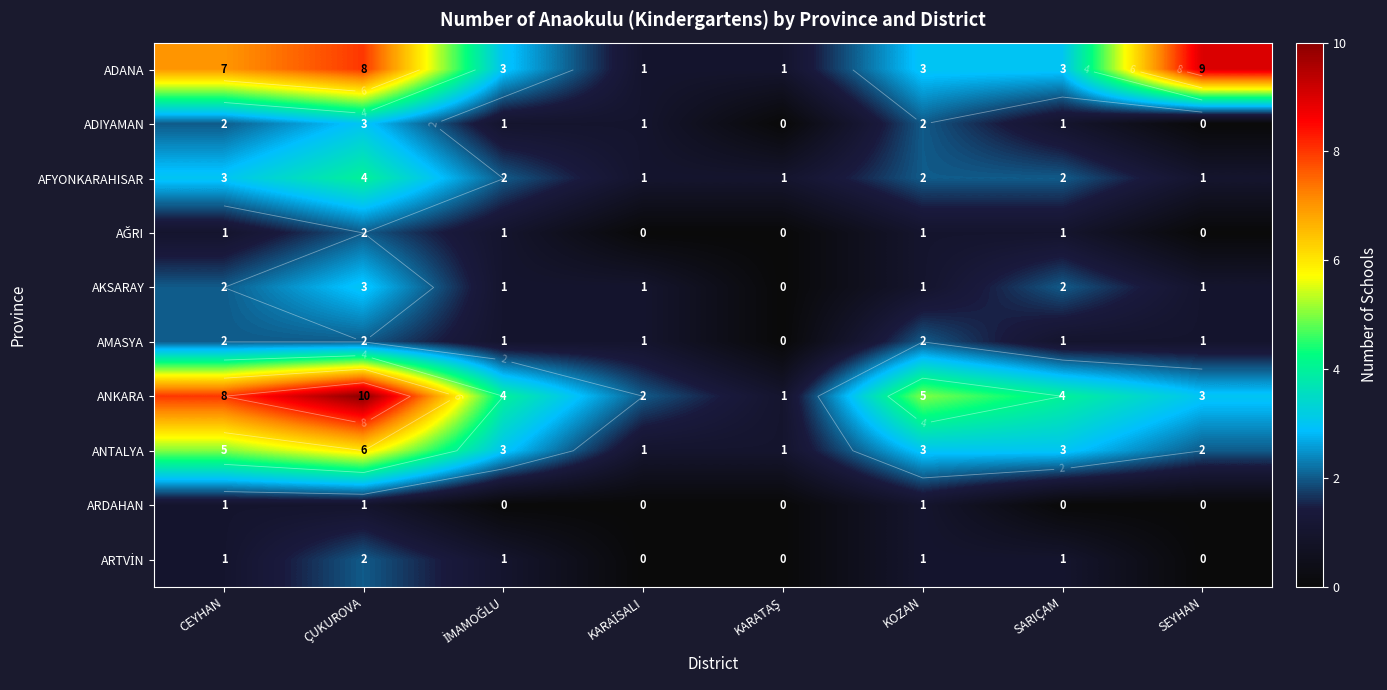

At KARAİSALI, list the series in order from smallest to largest.

AĞRI, ARDAHAN, ARTVİN, ADANA, ADIYAMAN, AFYONKARAHISAR, AKSARAY, AMASYA, ANTALYA, ANKARA